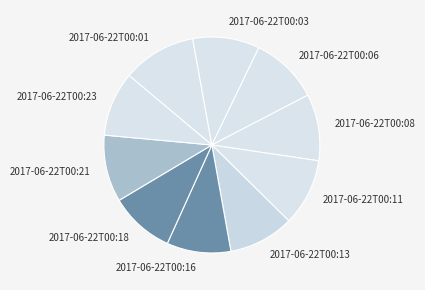

Is it true that 2017-06-22T00:21 is 10% of the pie?

True